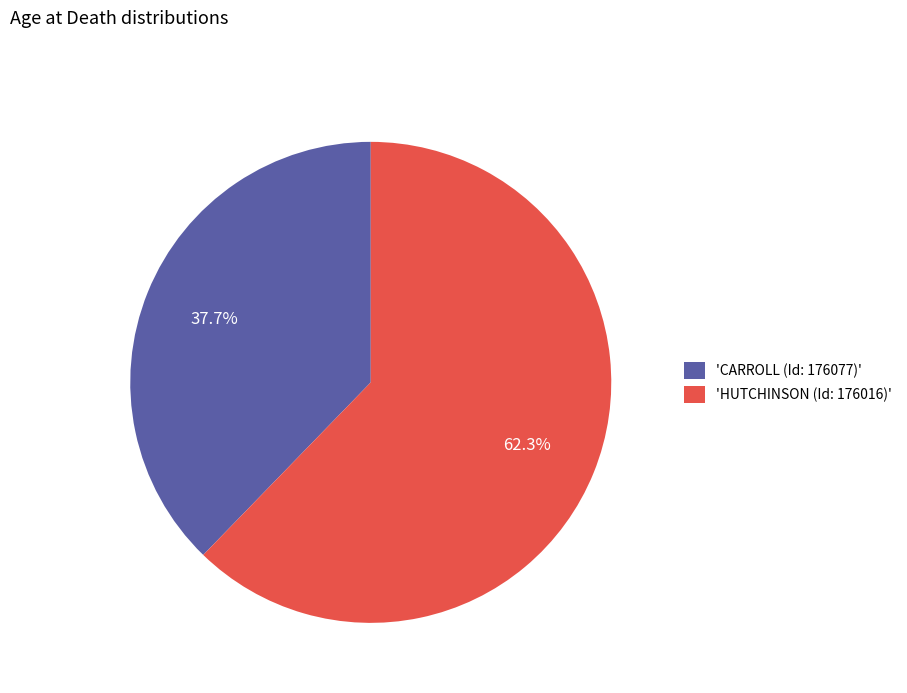

What is the largest slice in the pie chart?

'HUTCHINSON (Id: 176016)'